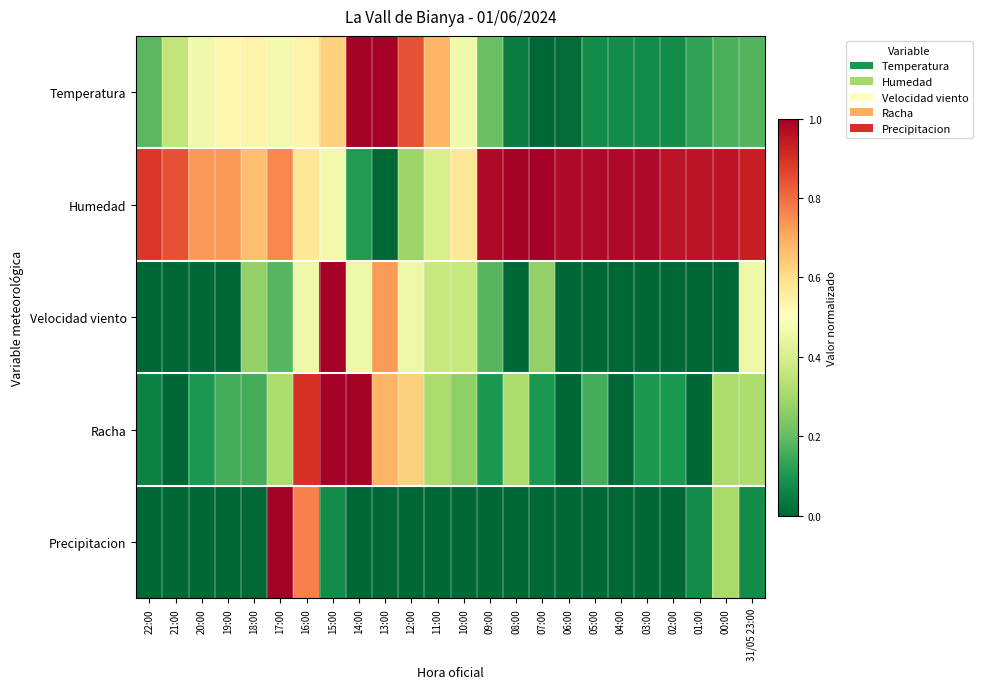

Reading right to left, list all the values displayed in this chart.

Temperatura: 31/05 23:00=0.2	00:00=0.2	01:00=0.1	02:00=0.1	03:00=0.1	04:00=0.1	05:00=0.1	06:00=0.0	07:00=0.0	08:00=0.0	09:00=0.2	10:00=0.5	11:00=0.7	12:00=0.8	13:00=1.0	14:00=1.0	15:00=0.6	16:00=0.5	17:00=0.5	18:00=0.5	19:00=0.5	20:00=0.5	21:00=0.4	22:00=0.2
Humedad: 31/05 23:00=0.9	00:00=1.0	01:00=1.0	02:00=1.0	03:00=1.0	04:00=1.0	05:00=1.0	06:00=1.0	07:00=1.0	08:00=1.0	09:00=1.0	10:00=0.6	11:00=0.4	12:00=0.3	13:00=0.0	14:00=0.1	15:00=0.5	16:00=0.6	17:00=0.8	18:00=0.7	19:00=0.7	20:00=0.7	21:00=0.8	22:00=0.9
Velocidad viento: 31/05 23:00=0.5	00:00=0.0	01:00=0.0	02:00=0.0	03:00=0.0	04:00=0.0	05:00=0.0	06:00=0.0	07:00=0.3	08:00=0.0	09:00=0.2	10:00=0.4	11:00=0.4	12:00=0.5	13:00=0.7	14:00=0.5	15:00=1.0	16:00=0.5	17:00=0.2	18:00=0.3	19:00=0.0	20:00=0.0	21:00=0.0	22:00=0.0
Racha: 31/05 23:00=0.3	00:00=0.3	01:00=0.0	02:00=0.1	03:00=0.1	04:00=0.0	05:00=0.2	06:00=0.0	07:00=0.1	08:00=0.3	09:00=0.1	10:00=0.3	11:00=0.3	12:00=0.6	13:00=0.7	14:00=1.0	15:00=1.0	16:00=0.9	17:00=0.3	18:00=0.2	19:00=0.2	20:00=0.1	21:00=0.0	22:00=0.1
Precipitacion: 31/05 23:00=0.1	00:00=0.3	01:00=0.1	02:00=0.0	03:00=0.0	04:00=0.0	05:00=0.0	06:00=0.0	07:00=0.0	08:00=0.0	09:00=0.0	10:00=0.0	11:00=0.0	12:00=0.0	13:00=0.0	14:00=0.0	15:00=0.1	16:00=0.8	17:00=1.0	18:00=0.0	19:00=0.0	20:00=0.0	21:00=0.0	22:00=0.0